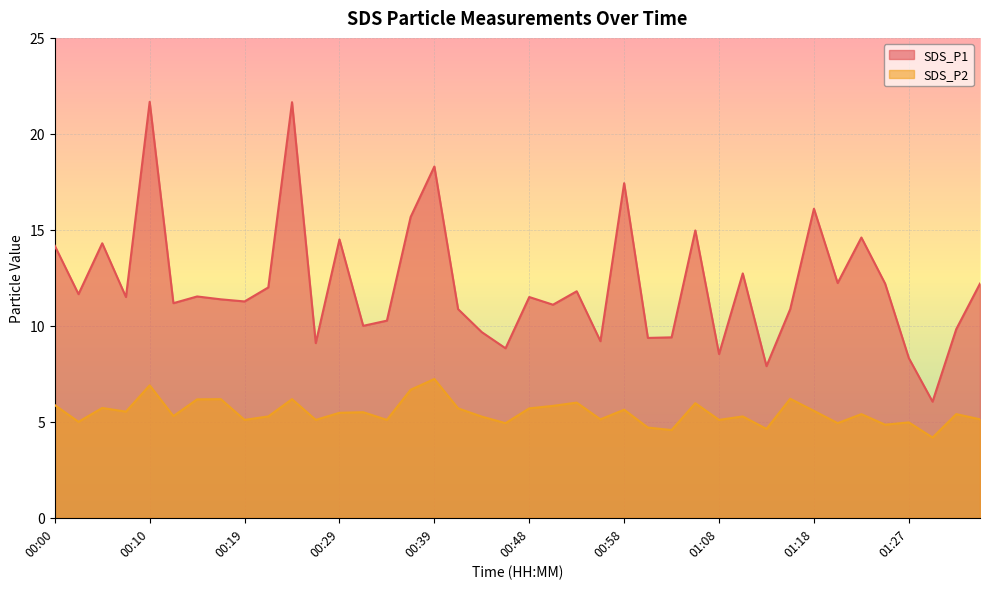

Reading left to right, what are all the values shown in this chart?

SDS_P1: 00:00=14.2	00:02=11.7	00:05=14.3	00:07=11.5	00:10=21.7	00:12=11.2	00:14=11.5	00:17=11.4	00:19=11.3	00:22=12.0	00:24=21.6	00:27=9.1	00:29=14.5	00:31=10.0	00:34=10.3	00:36=15.7	00:39=18.3	00:41=10.9	00:44=9.7	00:46=8.8	00:48=11.5	00:51=11.1	00:53=11.8	00:56=9.2	00:58=17.4	01:01=9.4	01:03=9.4	01:05=15.0	01:08=8.5	01:10=12.7	01:13=7.9	01:15=10.9	01:18=16.1	01:20=12.2	01:23=14.6	01:25=12.2	01:27=8.3	01:30=6.0	01:32=9.8	01:35=12.2
SDS_P2: 00:00=5.9	00:02=5.0	00:05=5.7	00:07=5.5	00:10=6.9	00:12=5.3	00:14=6.2	00:17=6.2	00:19=5.1	00:22=5.3	00:24=6.2	00:27=5.1	00:29=5.5	00:31=5.5	00:34=5.1	00:36=6.7	00:39=7.2	00:41=5.7	00:44=5.3	00:46=4.9	00:48=5.7	00:51=5.8	00:53=6.0	00:56=5.1	00:58=5.6	01:01=4.7	01:03=4.6	01:05=6.0	01:08=5.1	01:10=5.3	01:13=4.6	01:15=6.2	01:18=5.6	01:20=4.9	01:23=5.4	01:25=4.8	01:27=5.0	01:30=4.2	01:32=5.4	01:35=5.1